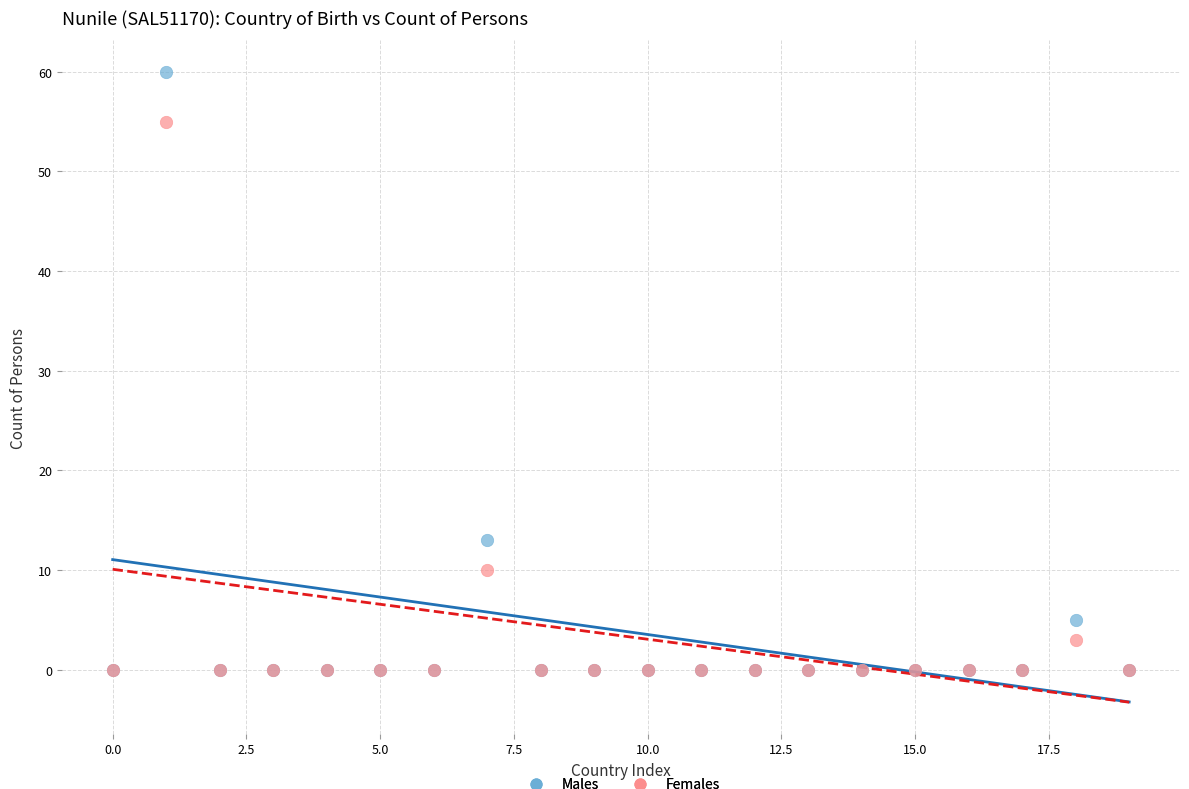

In the Males series, what Y value is closest to 30?

13